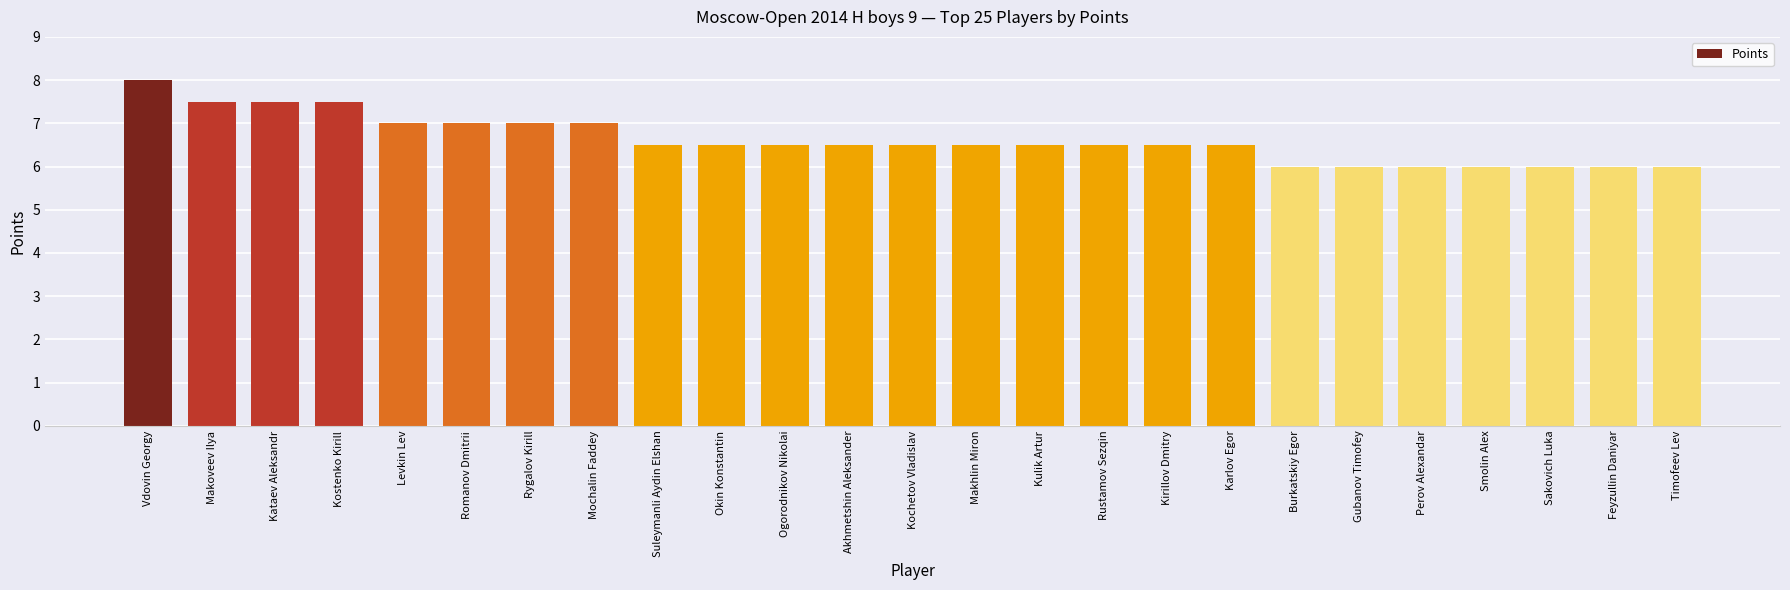

The chart shows a value of 2.4 at Mochalin Faddey. True or false?

False